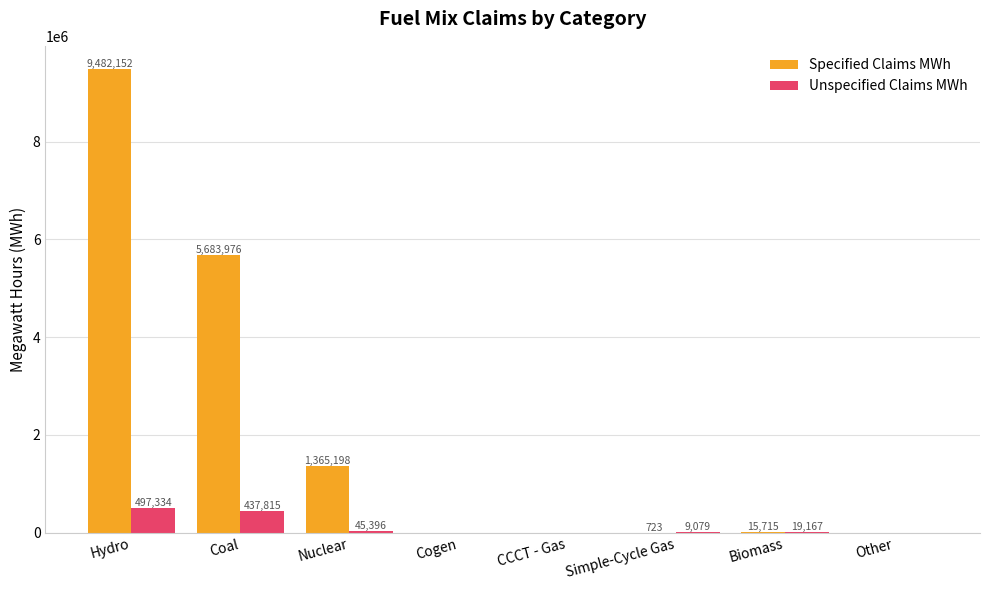

Between Biomass and Other, which series saw the biggest shift?

Unspecified Claims MWh